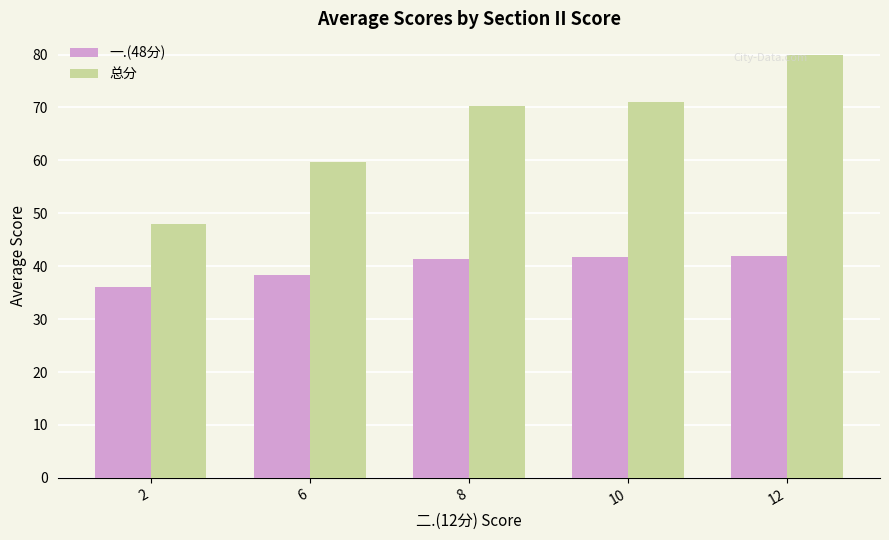

Rank the series by their average value, from lowest to highest.

一.(48分), 总分